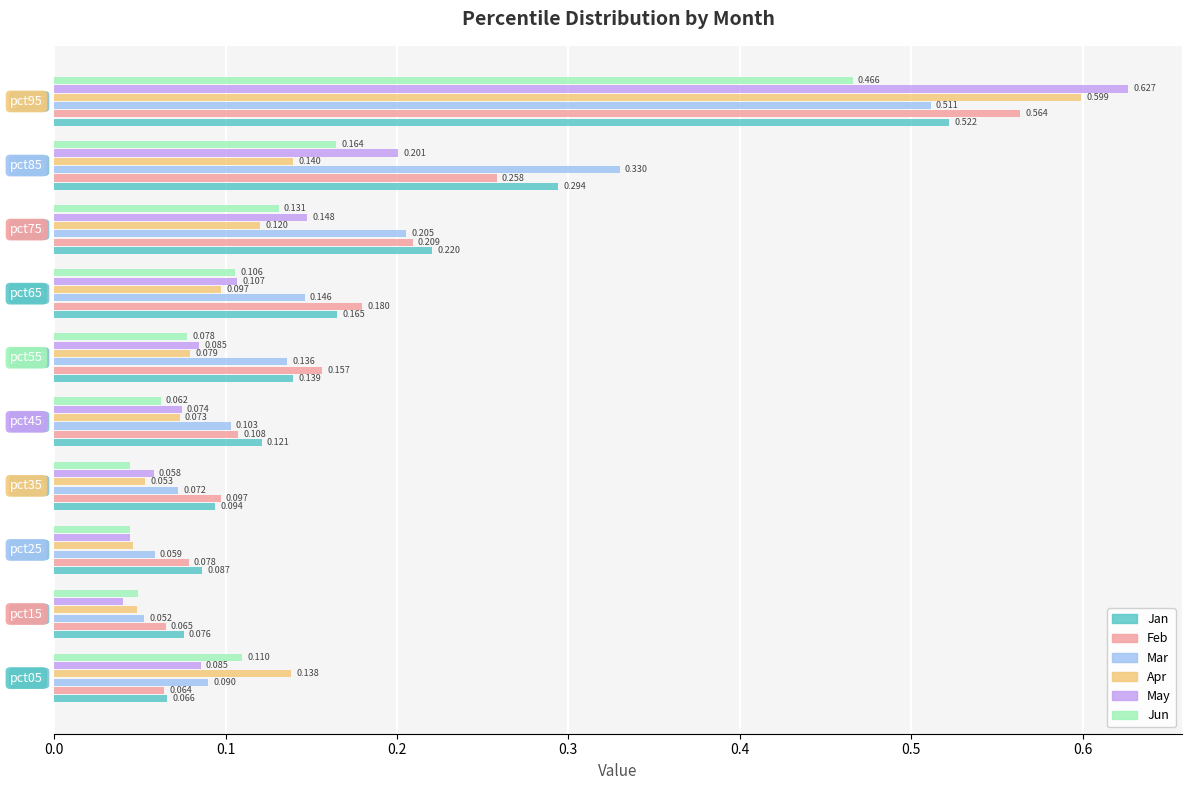

Which series has the largest total across all categories?

Jan